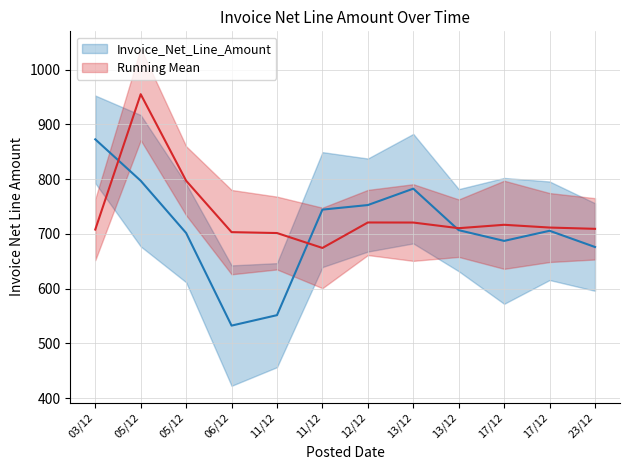

Between 13/12 and 06/12, which is larger?

13/12